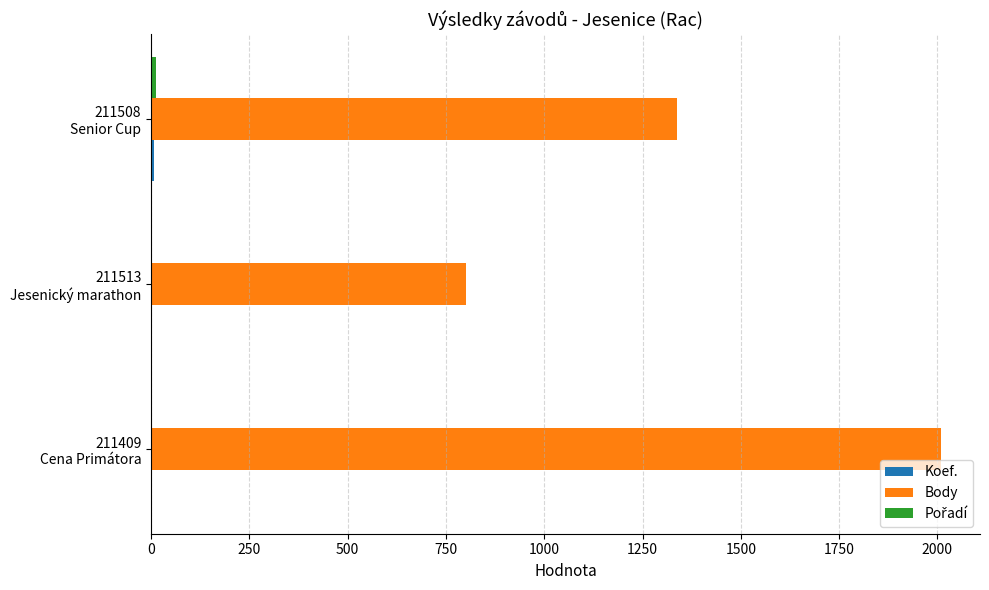

What is the average value of the Body series?

1382